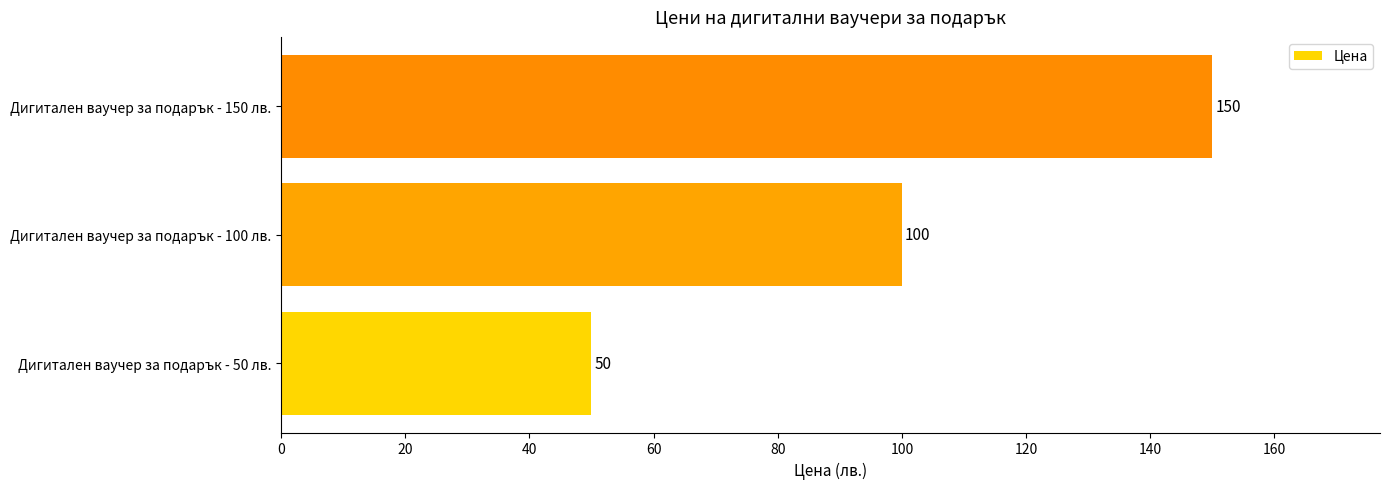

Reading bottom to top, transcribe all the data shown in this chart.

Дигитален ваучер за подарък - 50 лв.=50.0	Дигитален ваучер за подарък - 100 лв.=100.0	Дигитален ваучер за подарък - 150 лв.=150.0